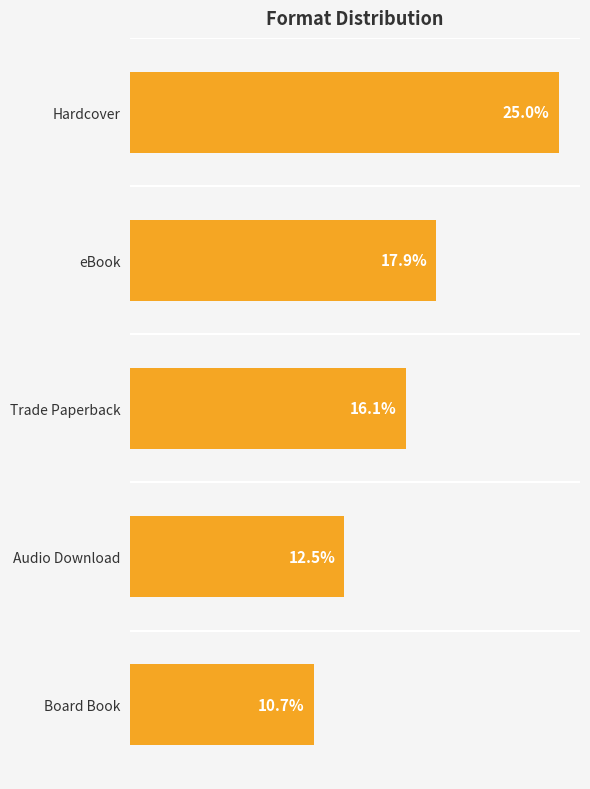

Are the bars horizontal?

Yes